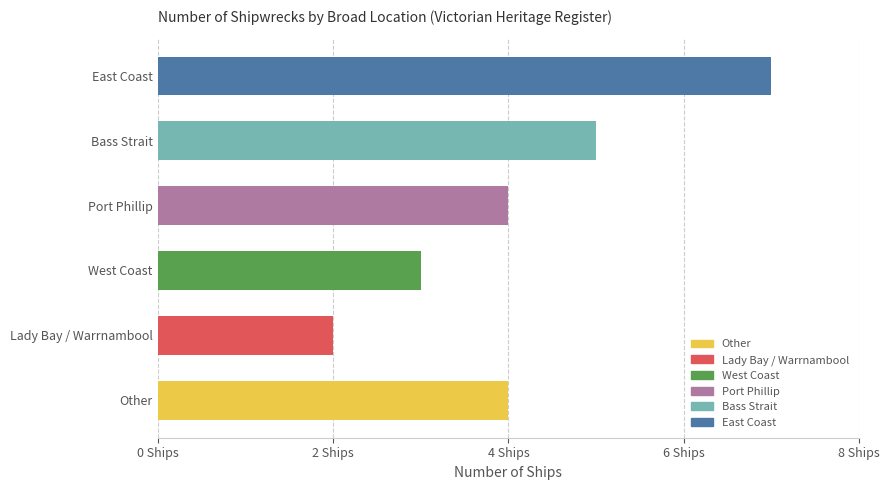

How many data points are above 4?

2